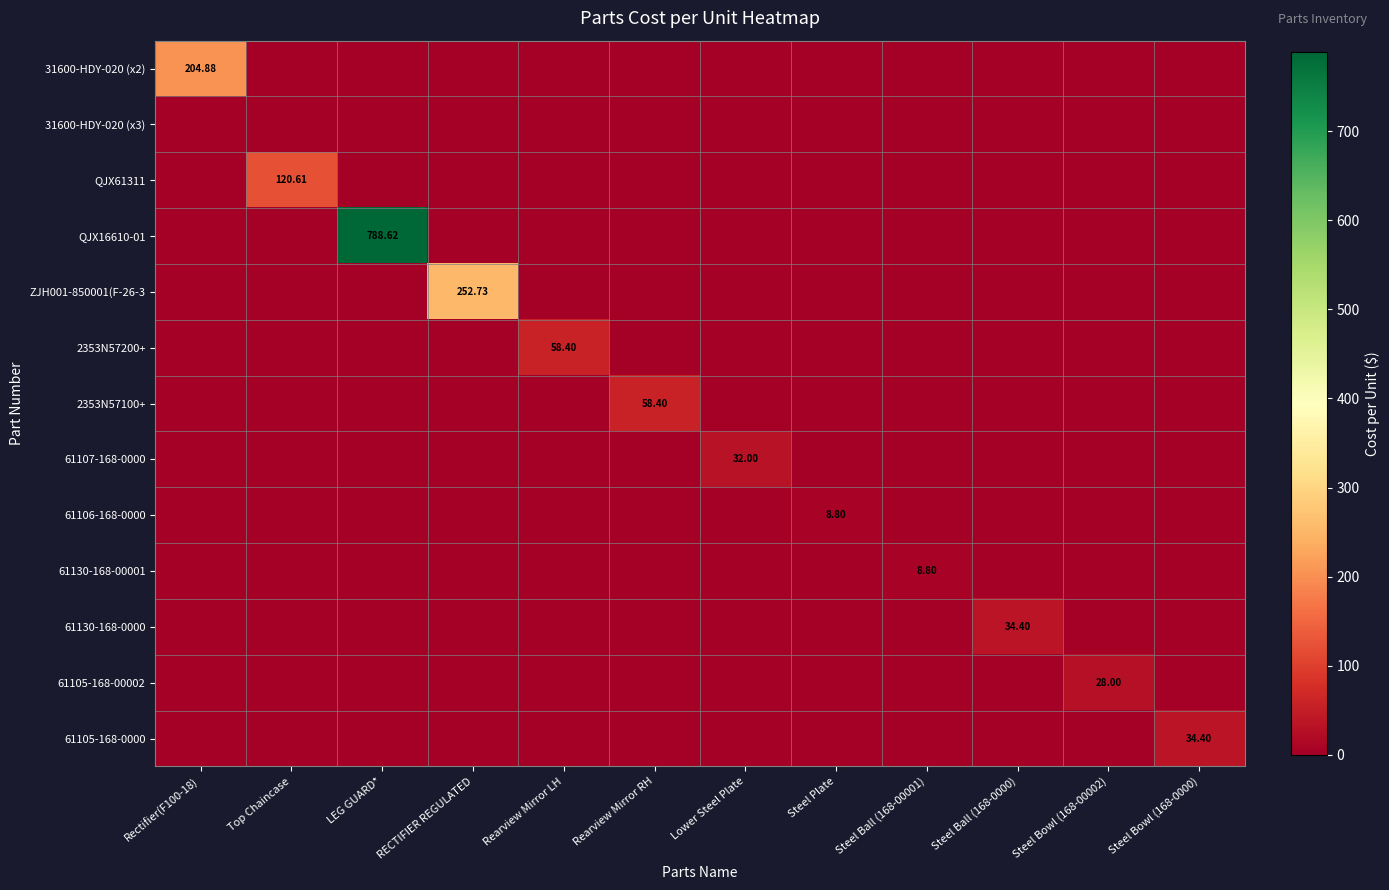

The 61106-168-0000 series shows 8.8 at Steel Plate. True or false?

True